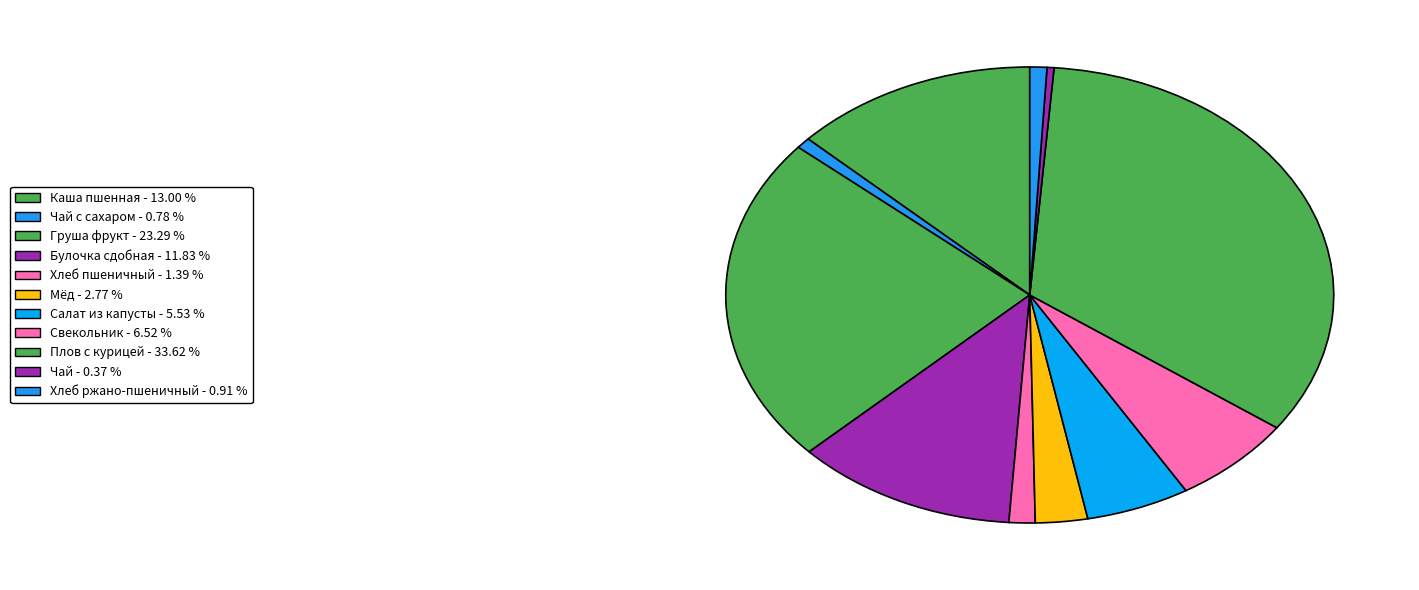

Count the number of slices in the pie.

11